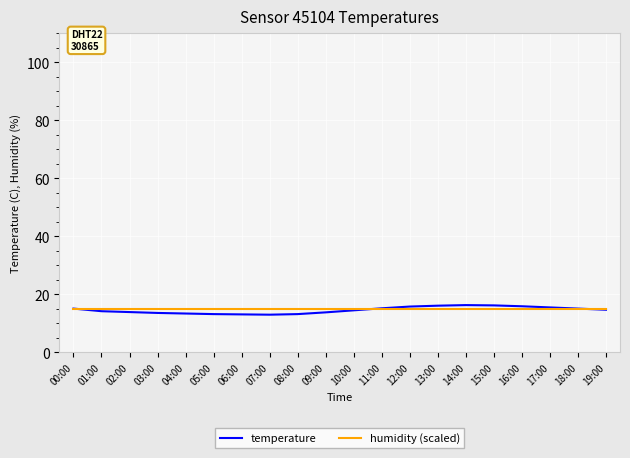

Is it true that humidity (scaled) equals 15.0 at 00:00?

True